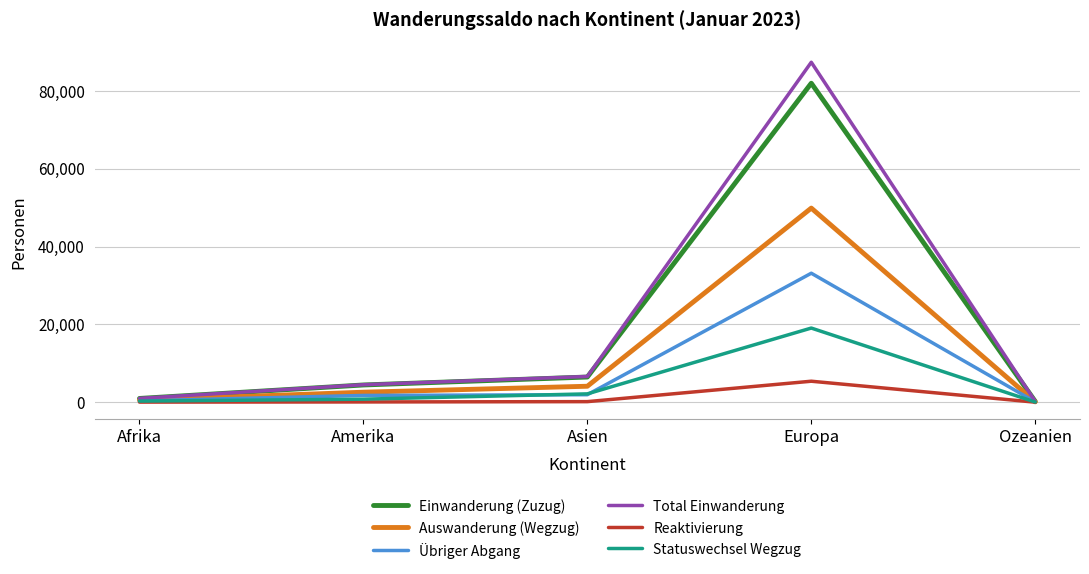

Which category has the highest value in the Einwanderung (Zuzug) series?

Europa